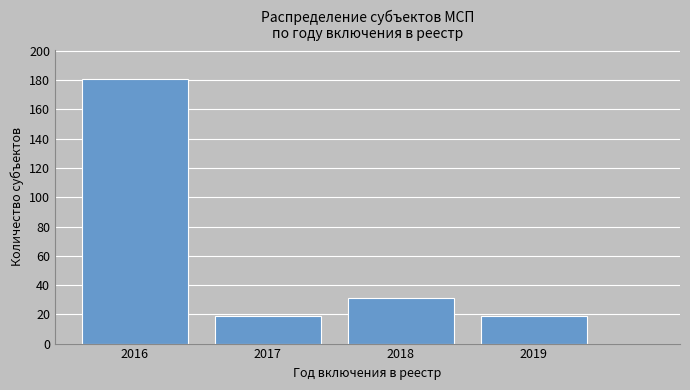

Reading right to left, what are all the values shown in this chart?

2019=19	2018=31	2017=19	2016=181